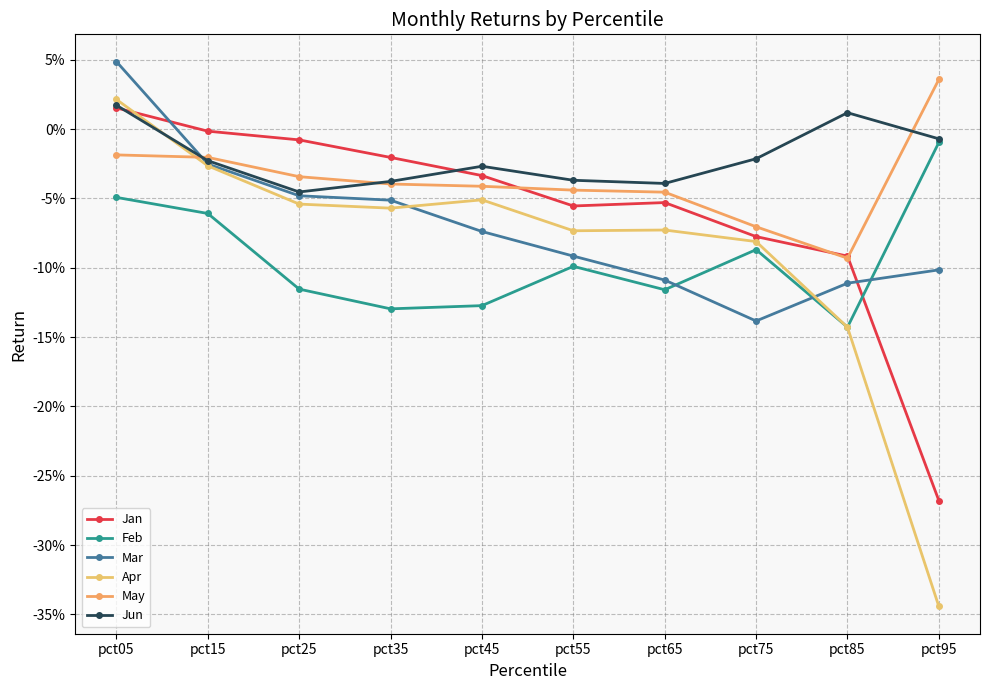

How many values in the Jun series exceed 0?

2